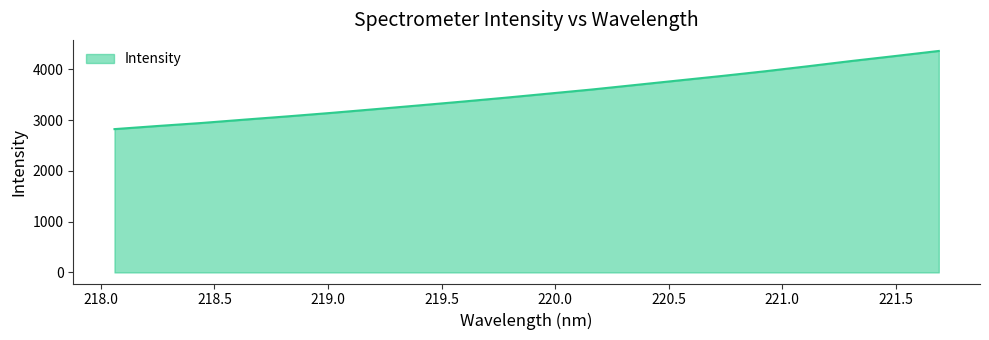

Reading left to right, extract all data points from this chart.

2824.6	2886.5	2945.0	3011.8	3076.7	3144.8	3217.3	3290.7	3365.4	3442.9	3524.1	3605.3	3694.2	3783.4	3872.3	3965.3	4065.4	4168.5	4265.7	4364.9